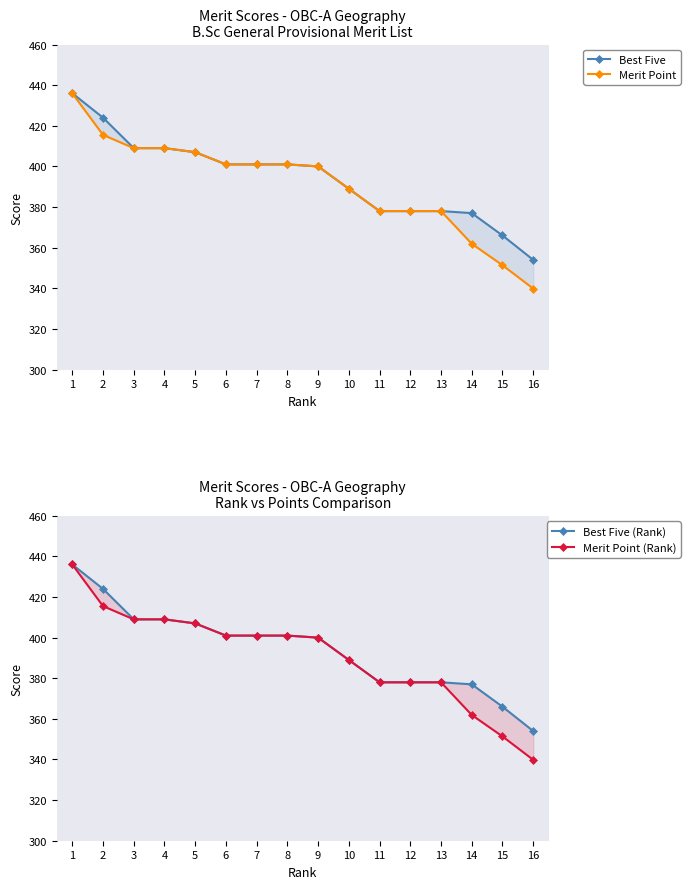

Read the Merit Point value at 14.

361.9